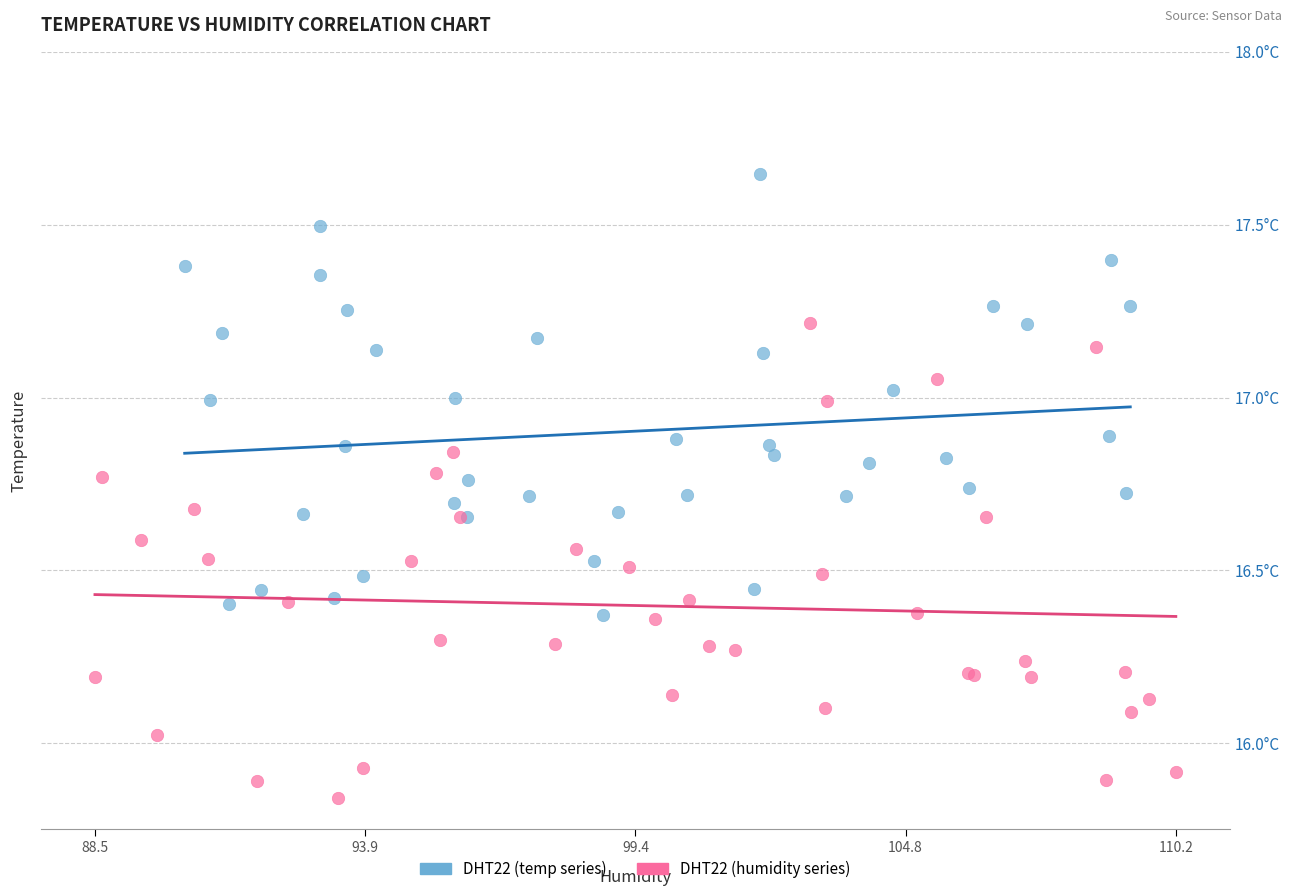

What are all the series names shown in the legend?

DHT22 (temp series), DHT22 (humidity series)